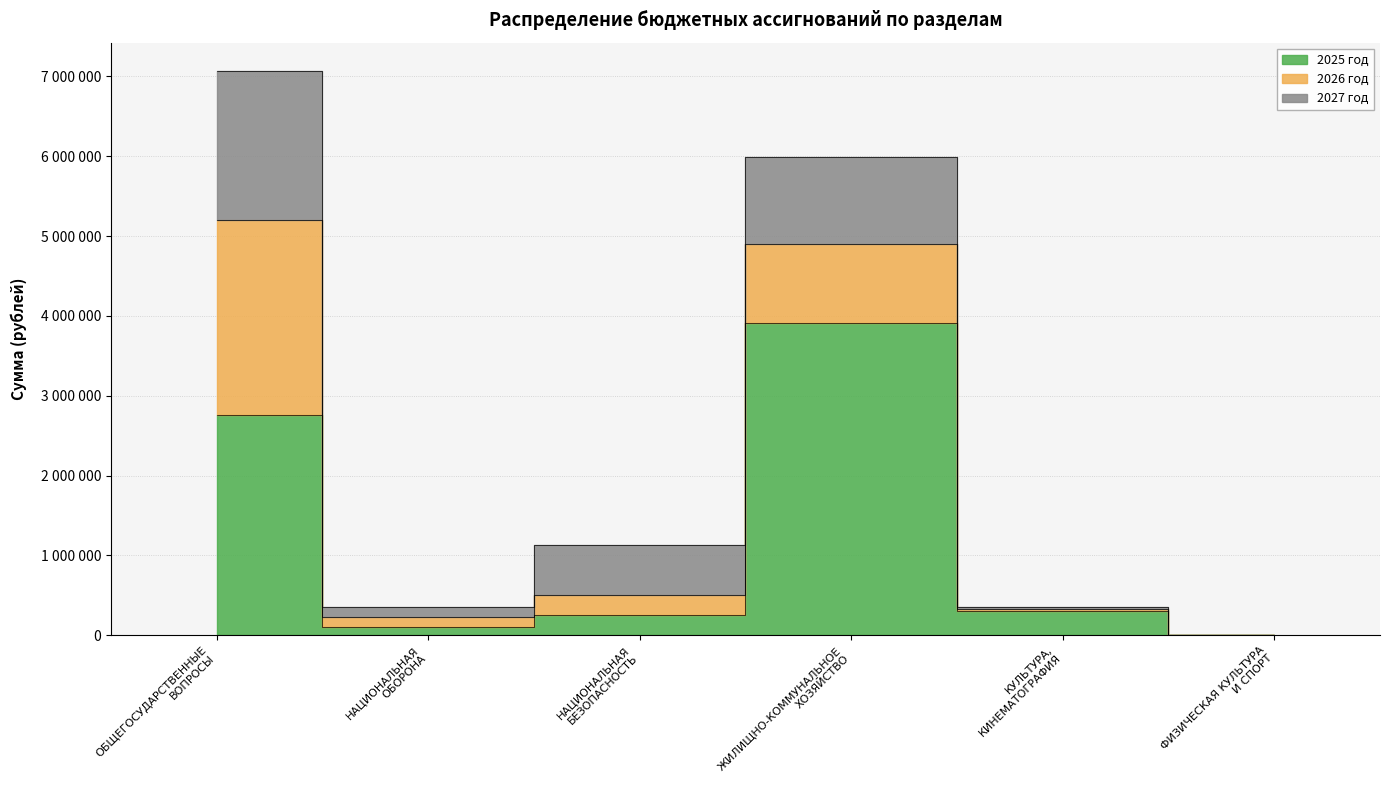

The 2025 год series shows 412034.1 at КУЛЬТУРА,
КИНЕМАТОГРАФИЯ. True or false?

False